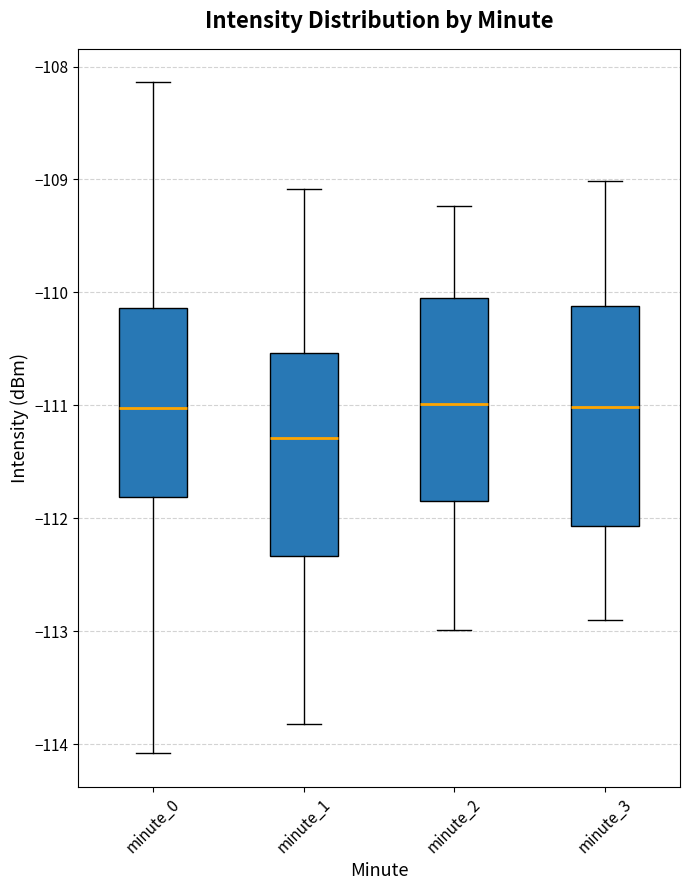

Reading left to right, transcribe this box plot: for each box, give where its median line is, the range the box spans, and where its two whiskers end, as read against the y-axis. The values are not printed on the chart, so give them approximately, as read against the axis.

minute_0: median -111.0, box -111.8 to -110.1, whiskers -114.1 to -108.1
minute_1: median -111.3, box -112.3 to -110.5, whiskers -113.8 to -109.1
minute_2: median -111.0, box -111.8 to -110.0, whiskers -113.0 to -109.2
minute_3: median -111.0, box -112.1 to -110.1, whiskers -112.9 to -109.0